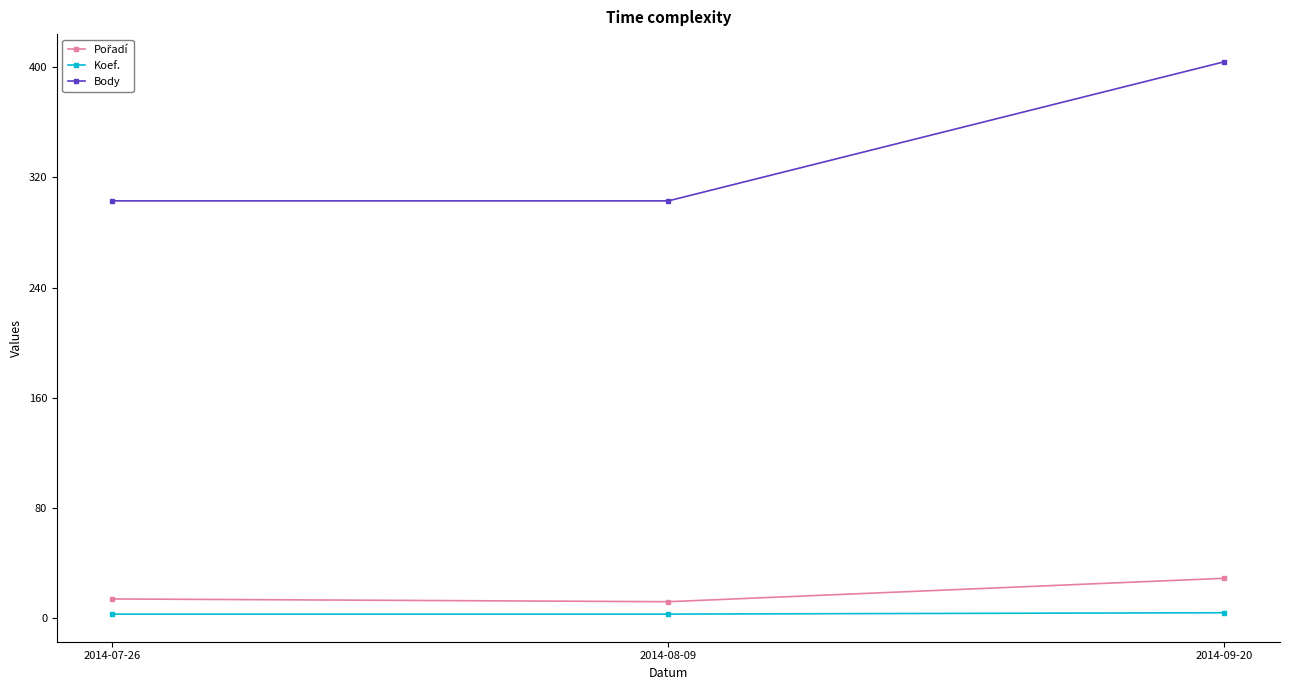

Which series has the widest spread of values?

Body